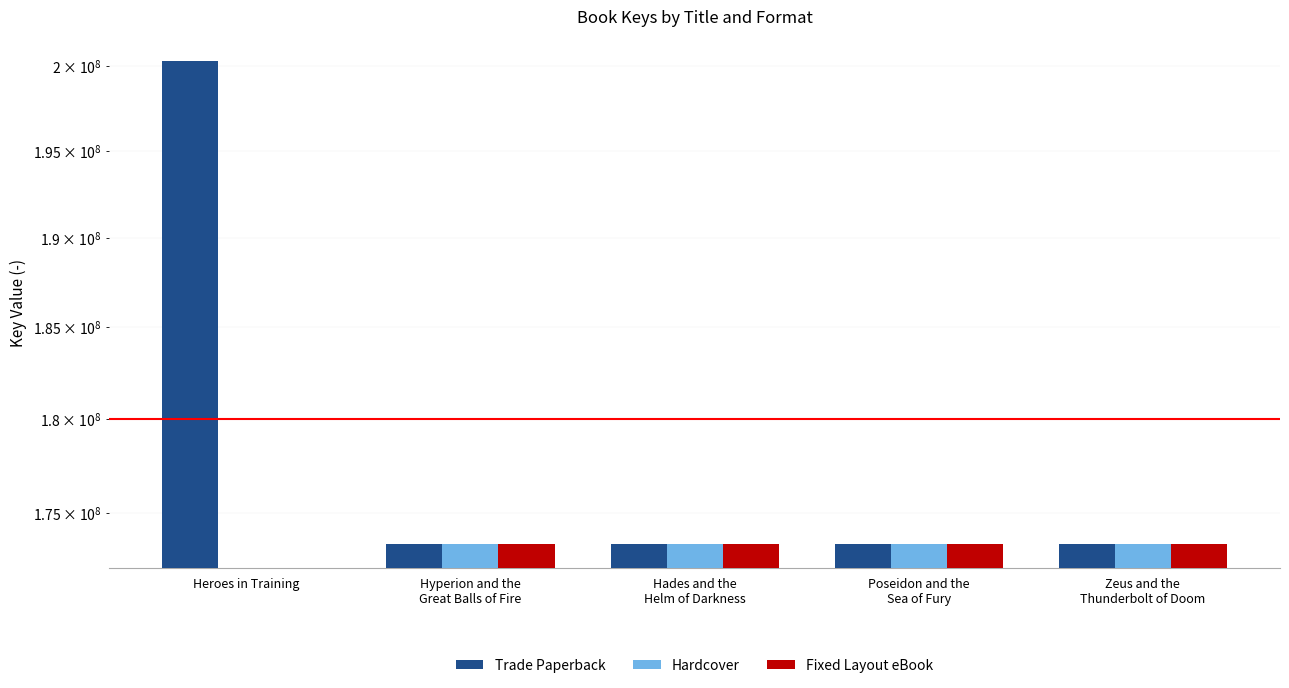

What is the lowest value of the Trade Paperback series?

173390606.0